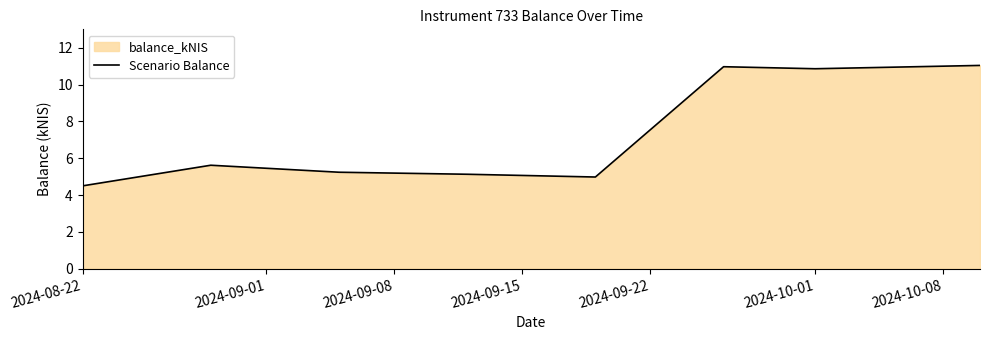

What is the sum of all values?

58.3